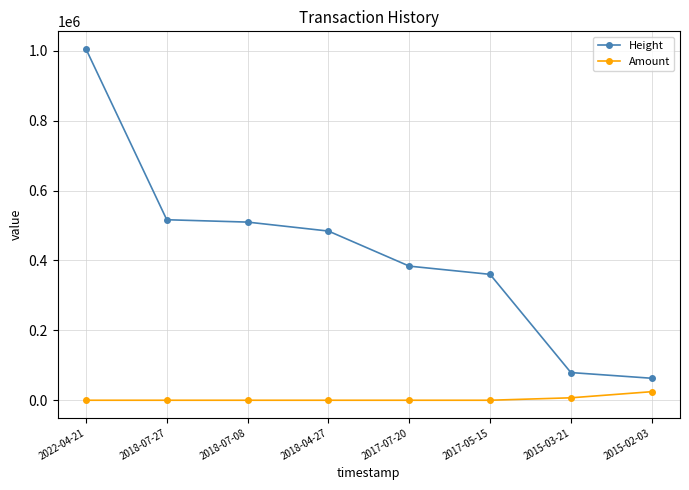

List the series in order of their peak value, lowest first.

Amount, Height